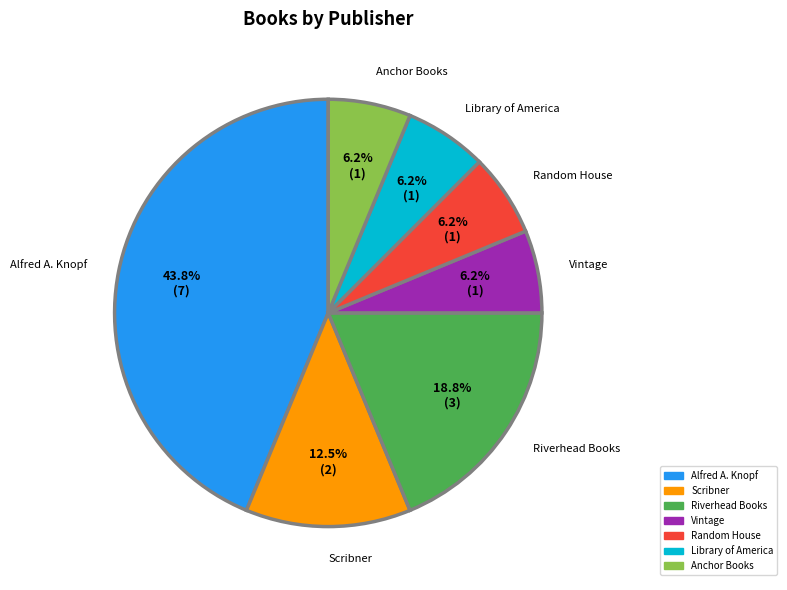

Between Alfred A. Knopf and Anchor Books, which is larger?

Alfred A. Knopf